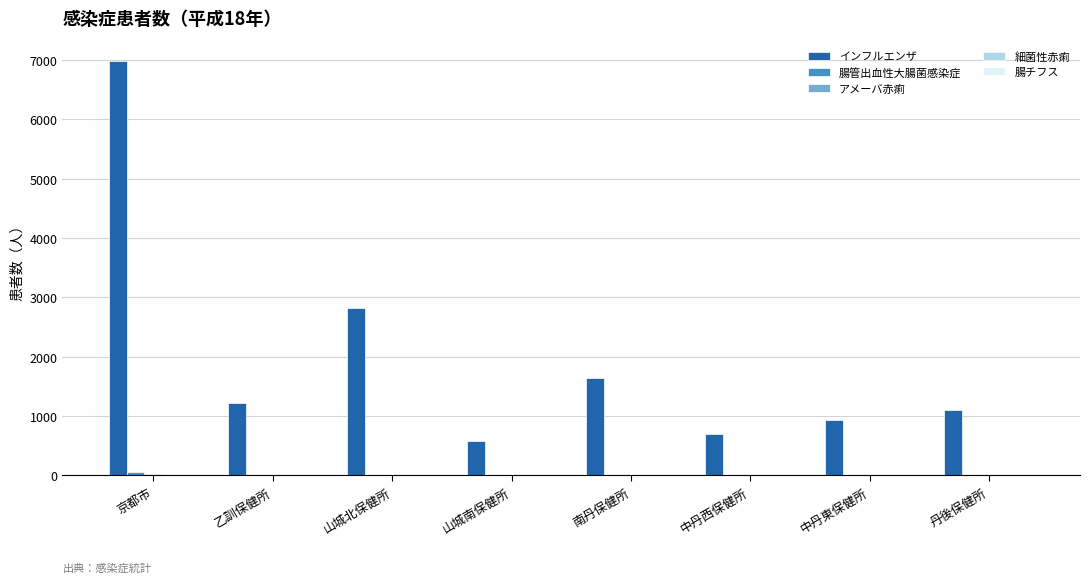

What is the total value across all series at 乙訓保健所?

1223